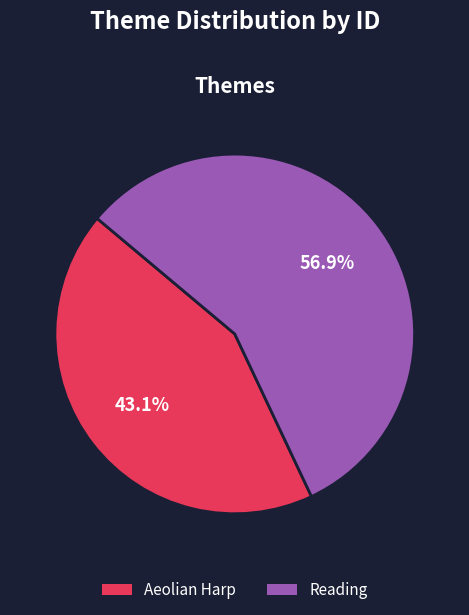

Which category accounts for the majority?

Reading